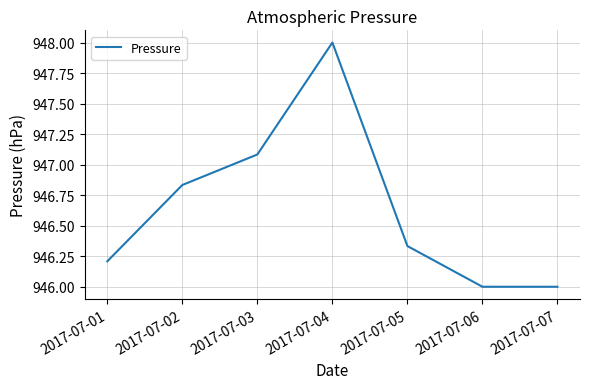

Is it true that the value at 2017-07-03 is 947.1?

True